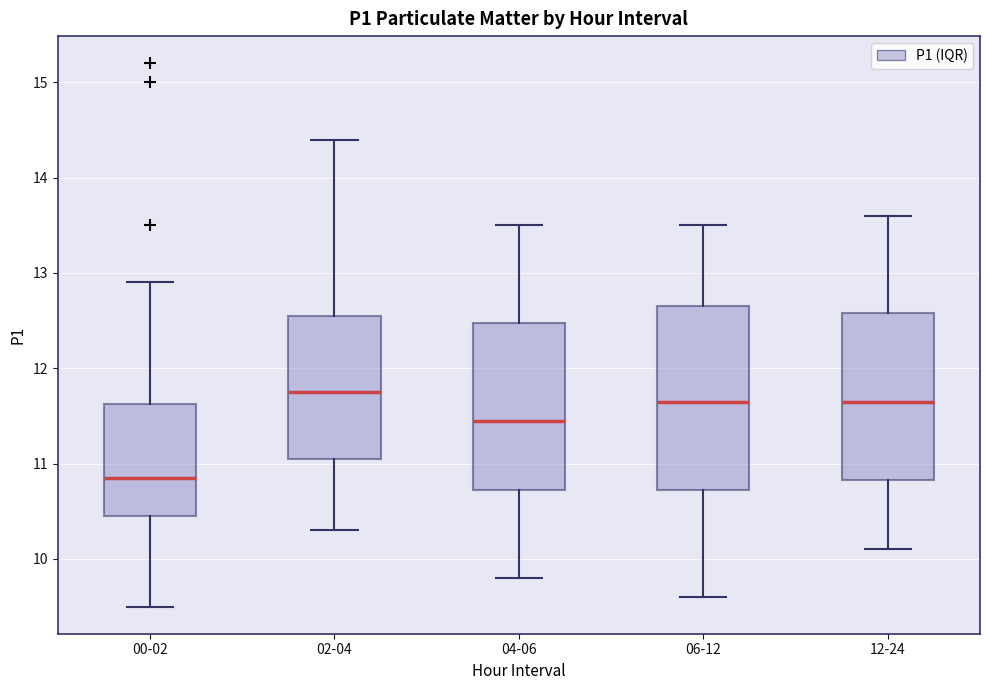

Which box is the tallest, from its lower edge to its upper edge?

06-12